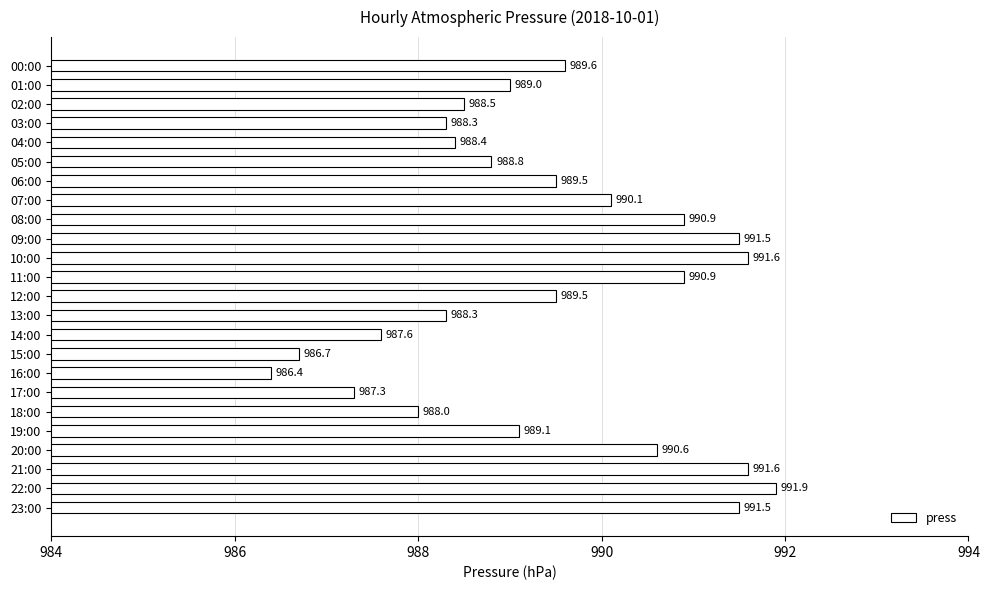

Where is the data nearest to the value 989?

01:00